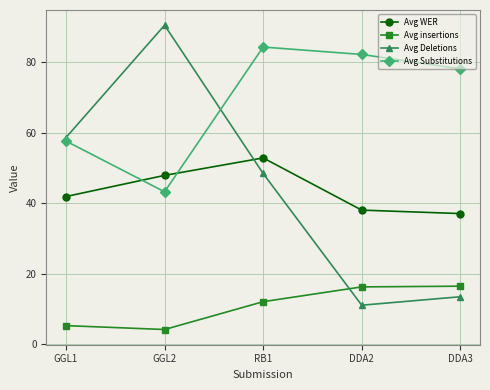

After their last crossing, which series has the higher values: Avg insertions or Avg Deletions?

Avg insertions